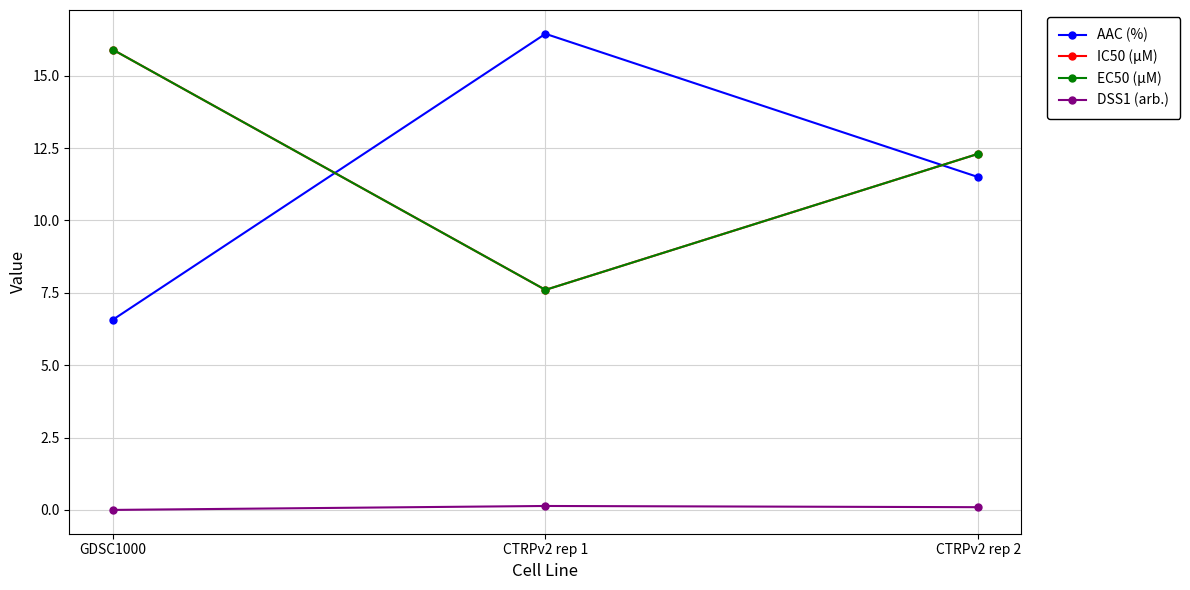

Is this an area chart (filled region under the line)?

No